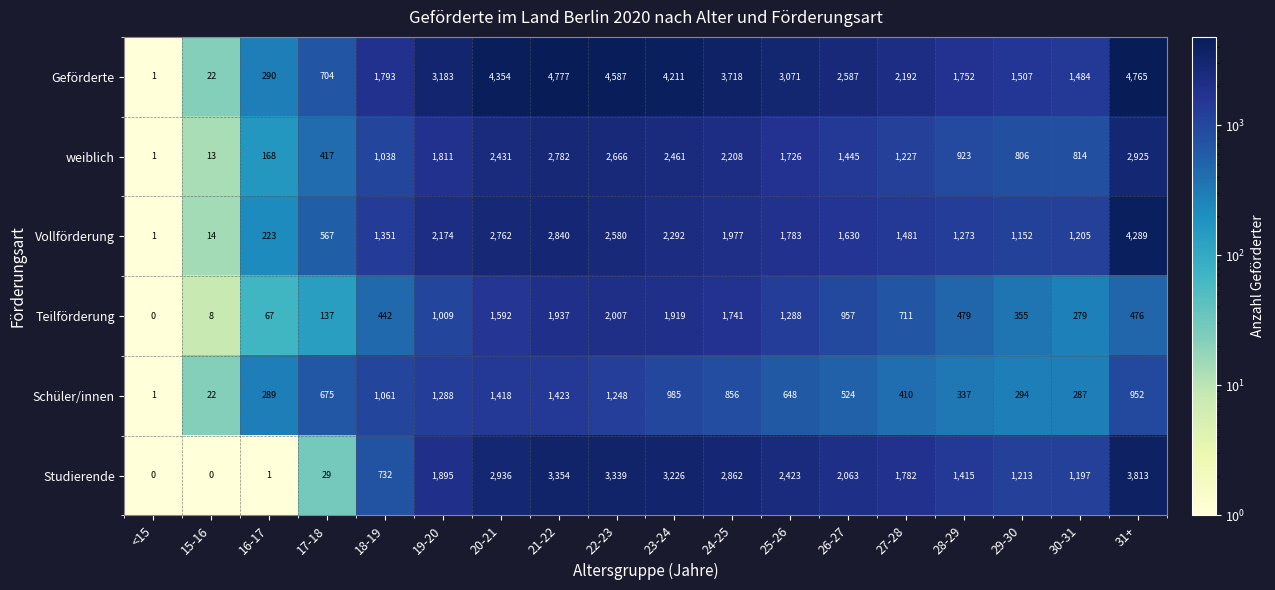

The Studierende series shows 812 at 28-29. True or false?

False